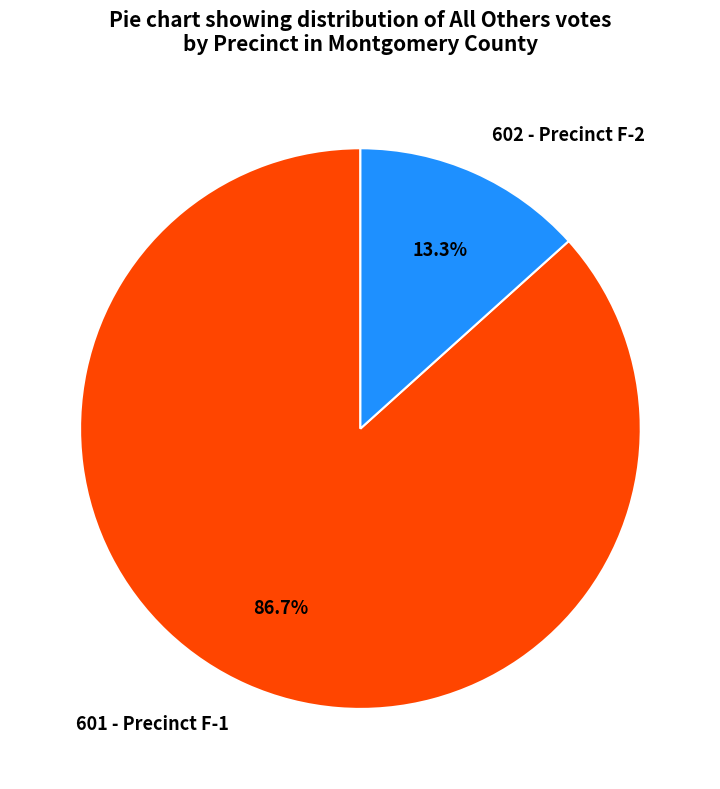

How many segments does this pie chart have?

2